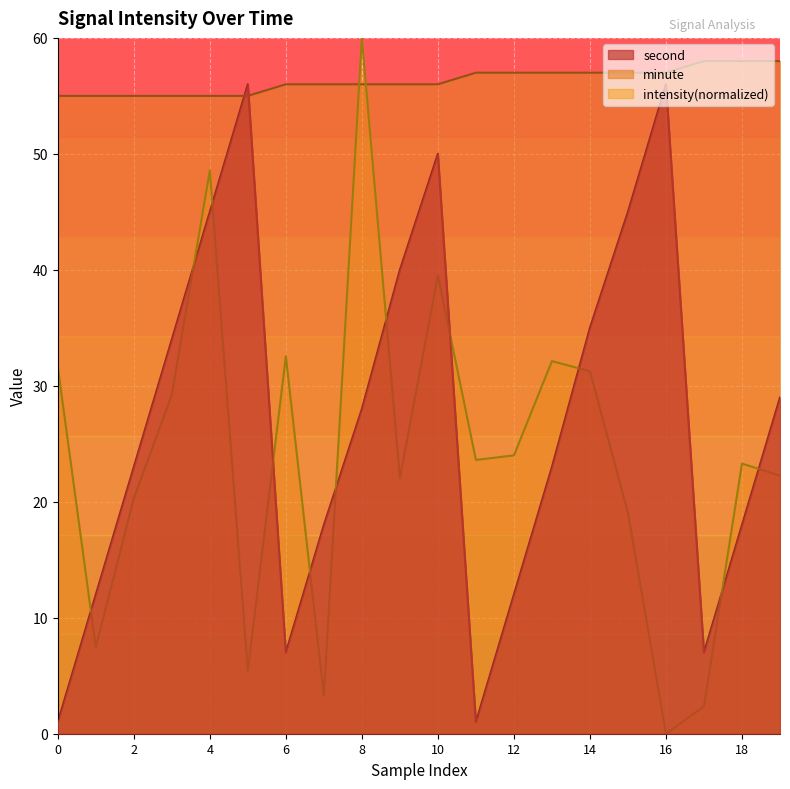

Between 14 and 17, which series saw the biggest shift?

intensity